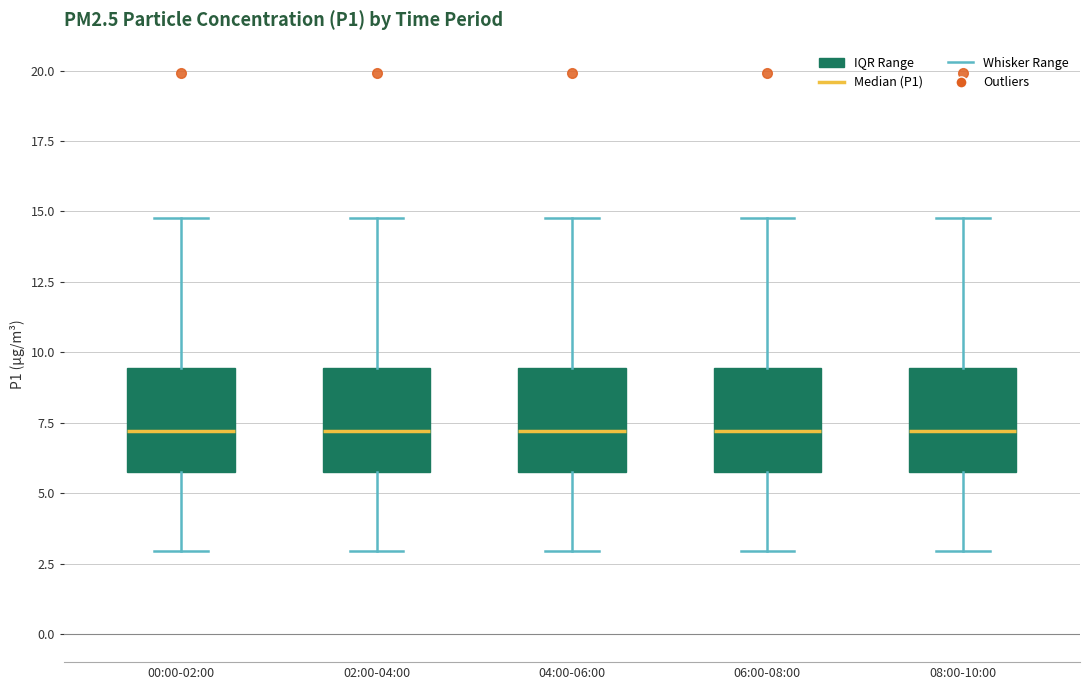

Reading left to right, transcribe this box plot: for each box, give where its median line is, the range the box spans, and where its two whiskers end, as read against the y-axis. The values are not printed on the chart, so give them approximately, as read against the axis.

00:00-02:00: median 7.0, box 6.0 to 9.5, whiskers 3.0 to 15.0
02:00-04:00: median 7.0, box 6.0 to 9.5, whiskers 3.0 to 15.0
04:00-06:00: median 7.0, box 6.0 to 9.5, whiskers 3.0 to 15.0
06:00-08:00: median 7.0, box 6.0 to 9.5, whiskers 3.0 to 15.0
08:00-10:00: median 7.0, box 6.0 to 9.5, whiskers 3.0 to 15.0